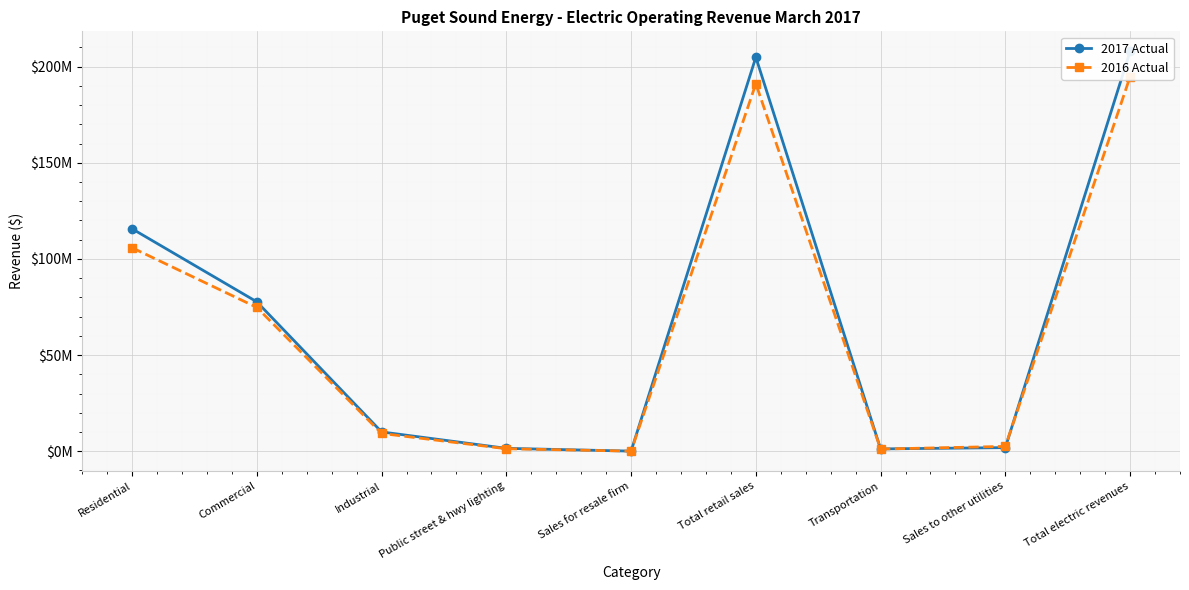

How many categories are shown in the chart?

9